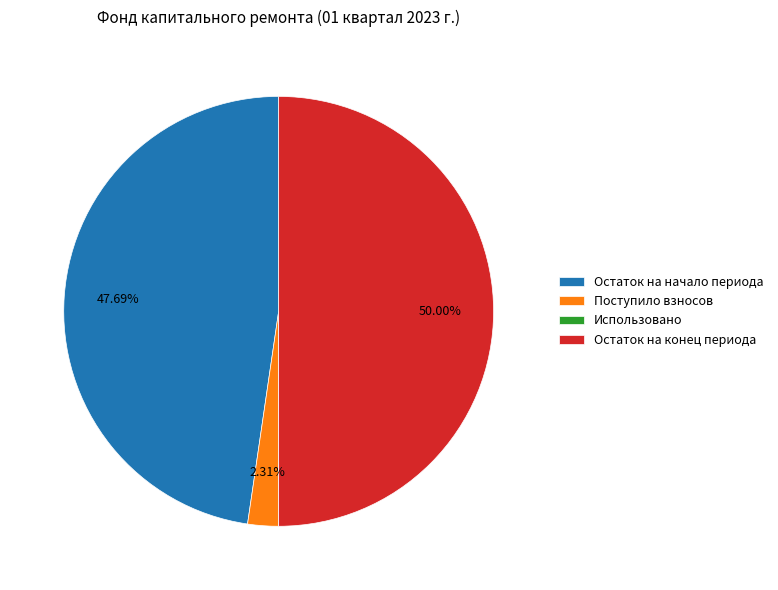

The Остаток на начало периода slice represents 48% of the pie. True or false?

True